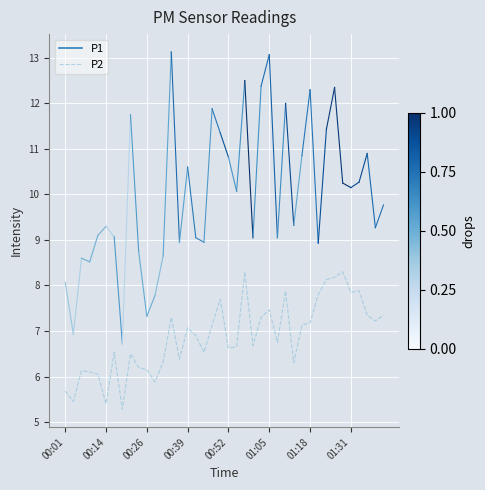

What is the smallest value displayed?

5.3